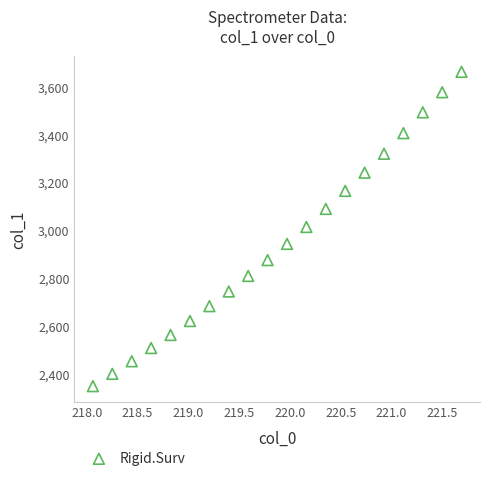

What is the range of Y values (max minus min)?

1315.7